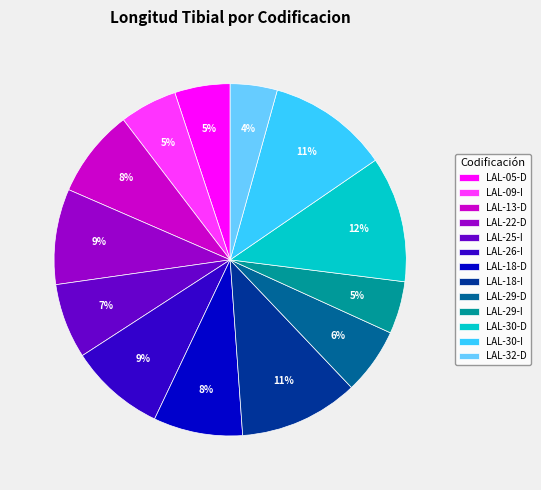

Count the number of slices in the pie.

13